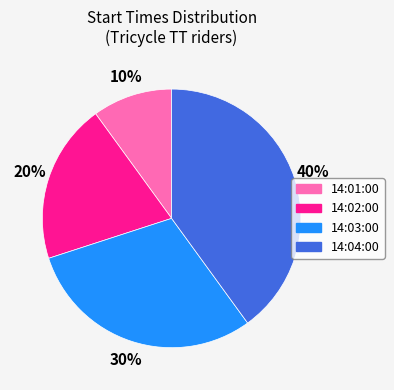

Which has a higher value, 14:03:00 or 14:02:00?

14:03:00